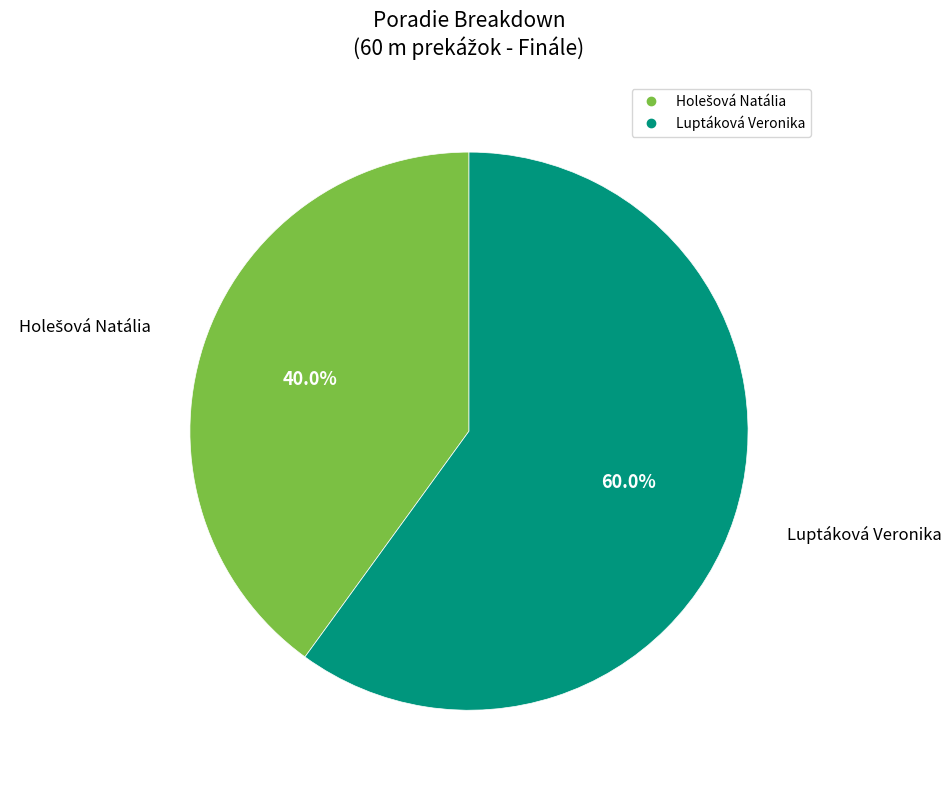

What portion of the pie excludes Luptáková Veronika?

40.0%